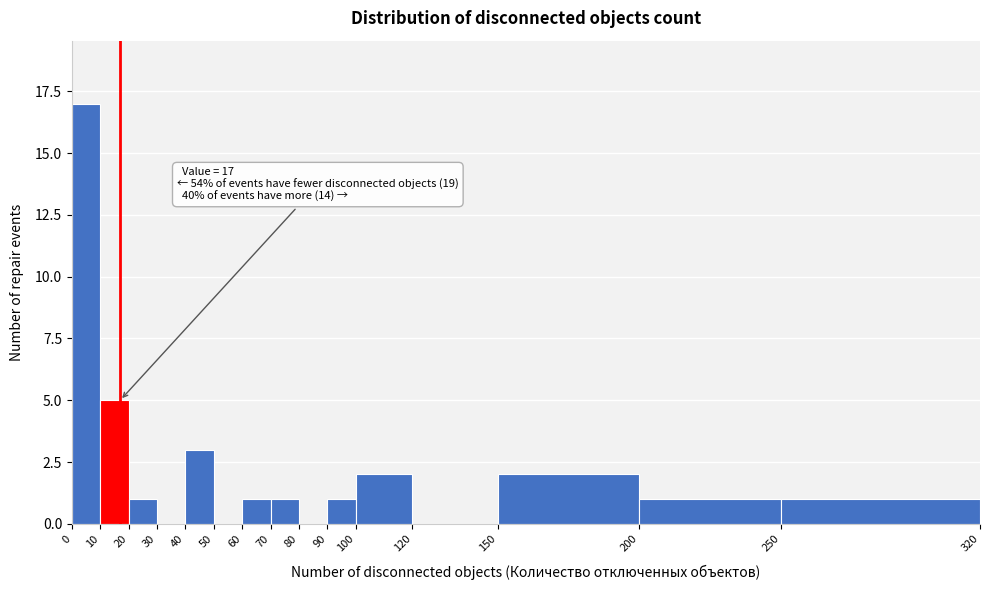

Which range on the x-axis has the tallest bar?

0 to 10